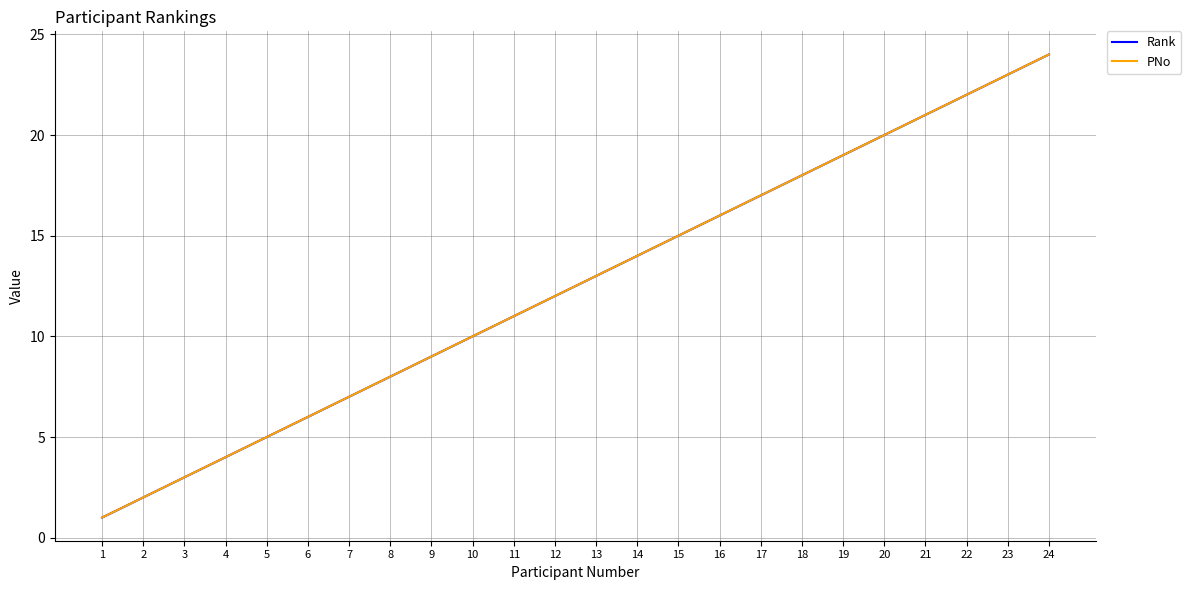

Between 15 and 21, which is larger?

21